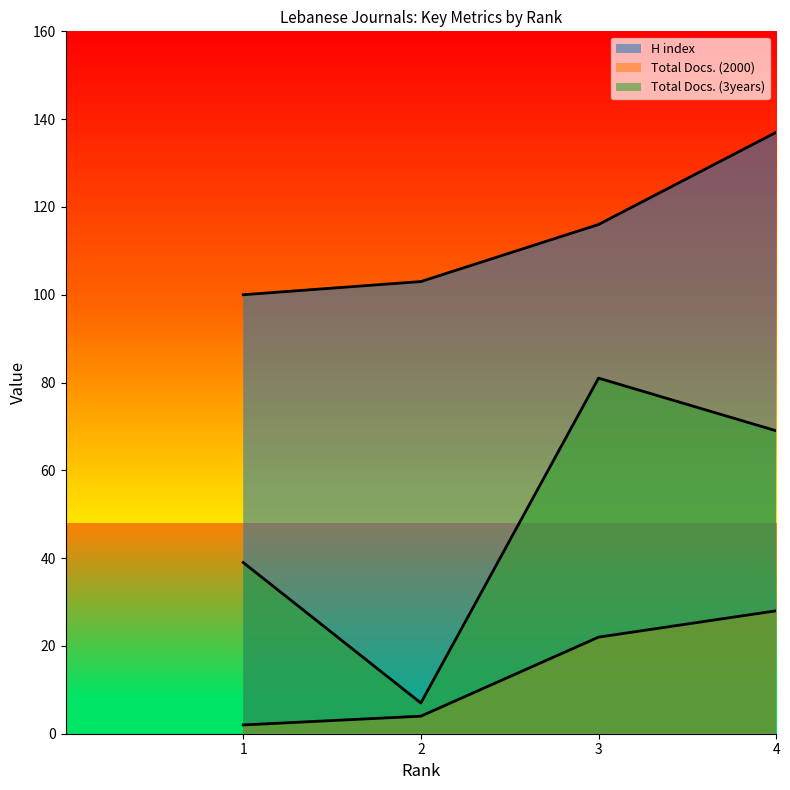

True or false: Total Docs. (3years) and H index intersect in this chart.

False